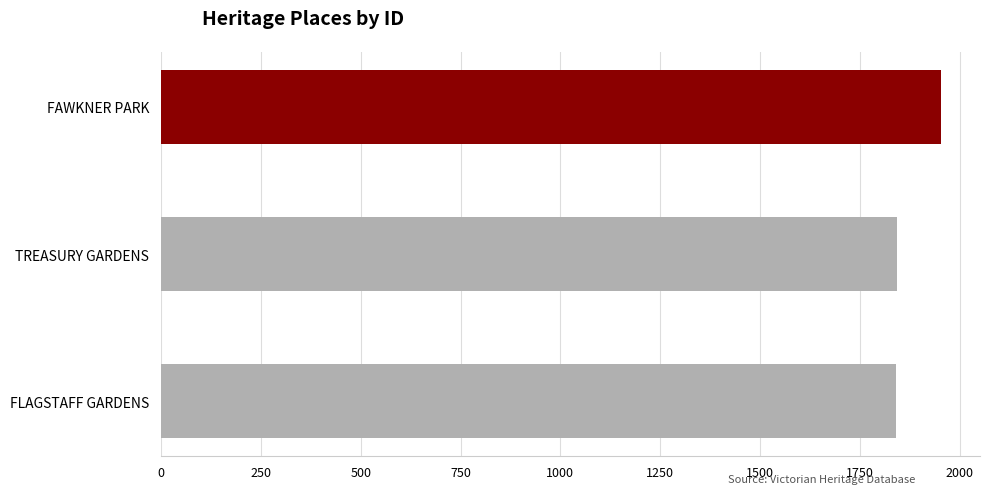

Approximately how many times larger is the value at TREASURY GARDENS compared to FAWKNER PARK?

0.9